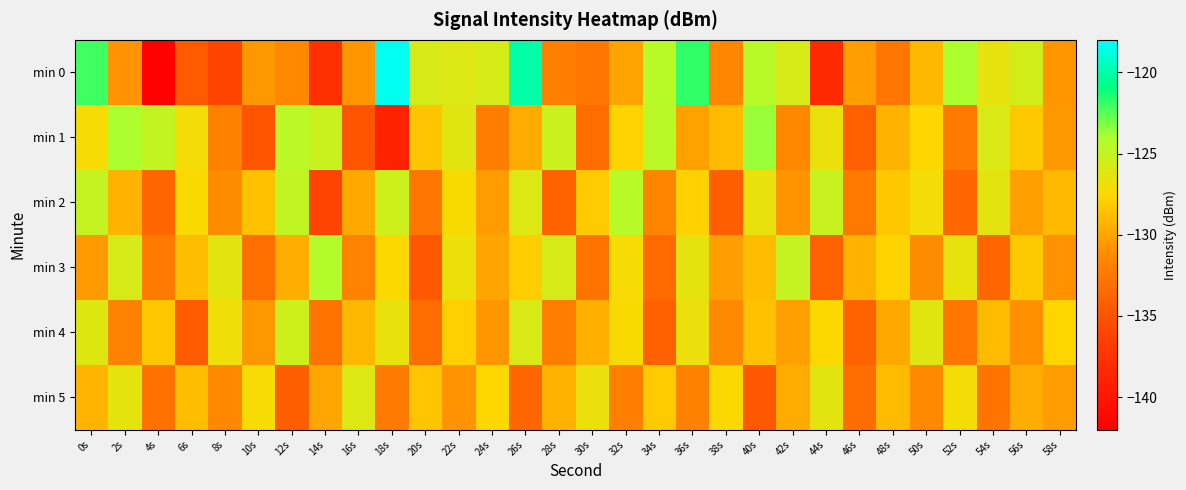

List the series in order of their peak value, lowest first.

min 5, min 4, min 2, min 3, min 1, min 0